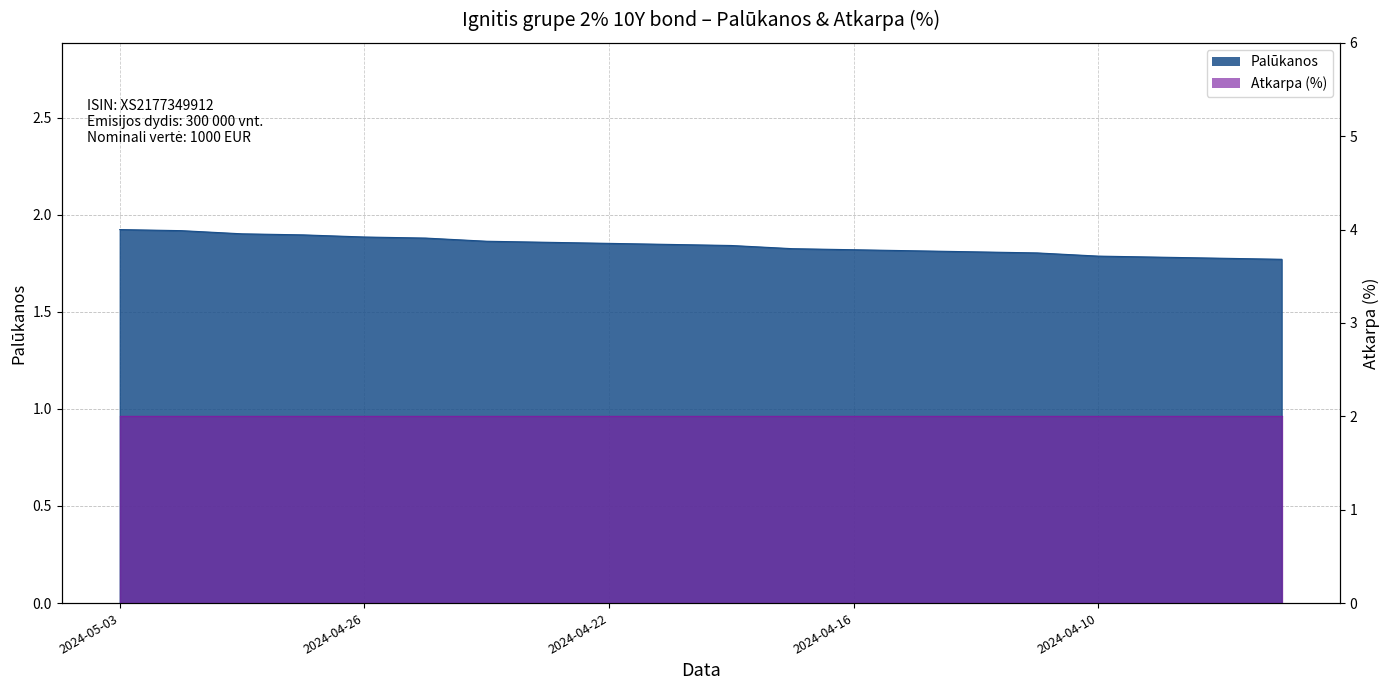

Does the chart display data point markers on the line(s)?

No